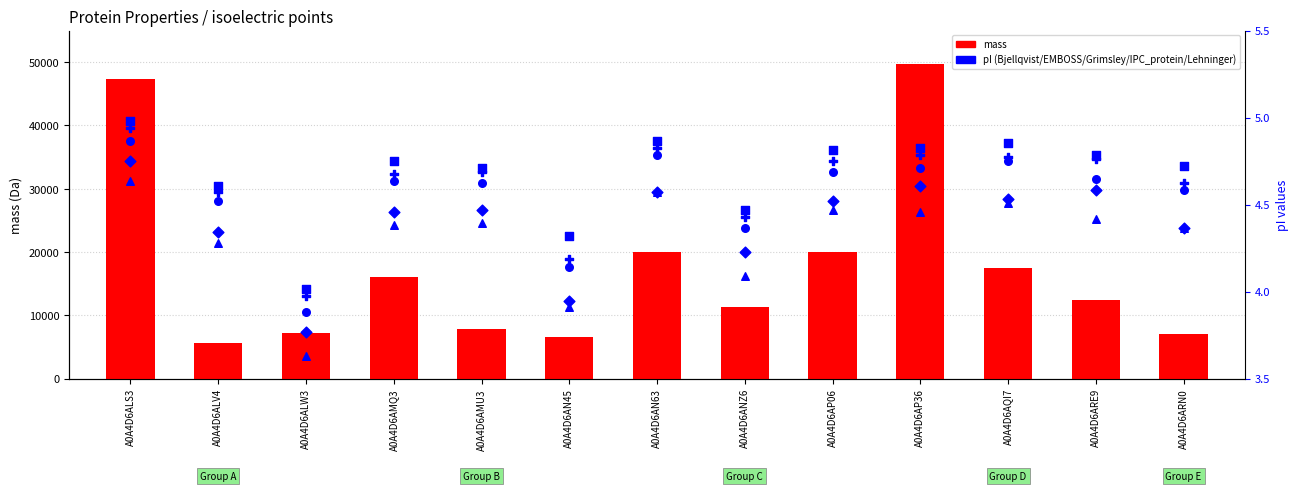

Is the value of EMBOSS at A0A4D6AP36 greater than the value of IPC_protein at A0A4D6AP06?

No